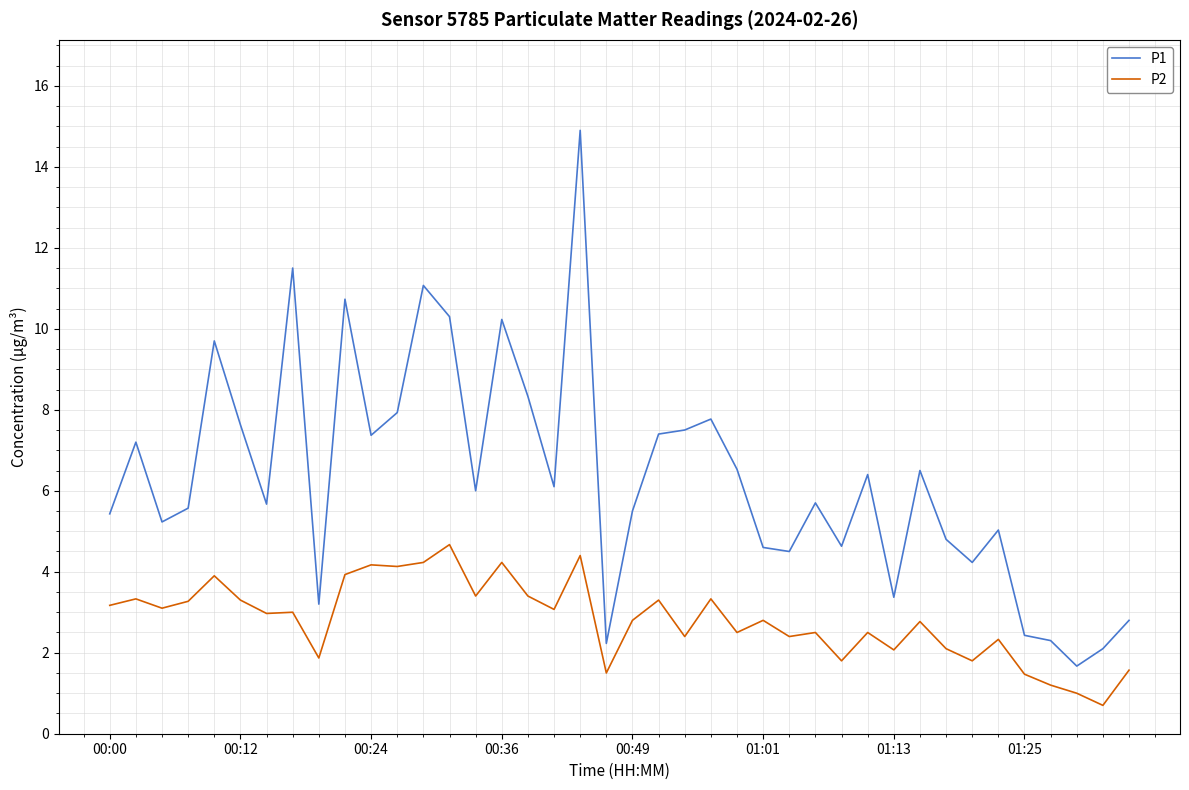

True or false: P2 and P1 intersect in this chart.

False